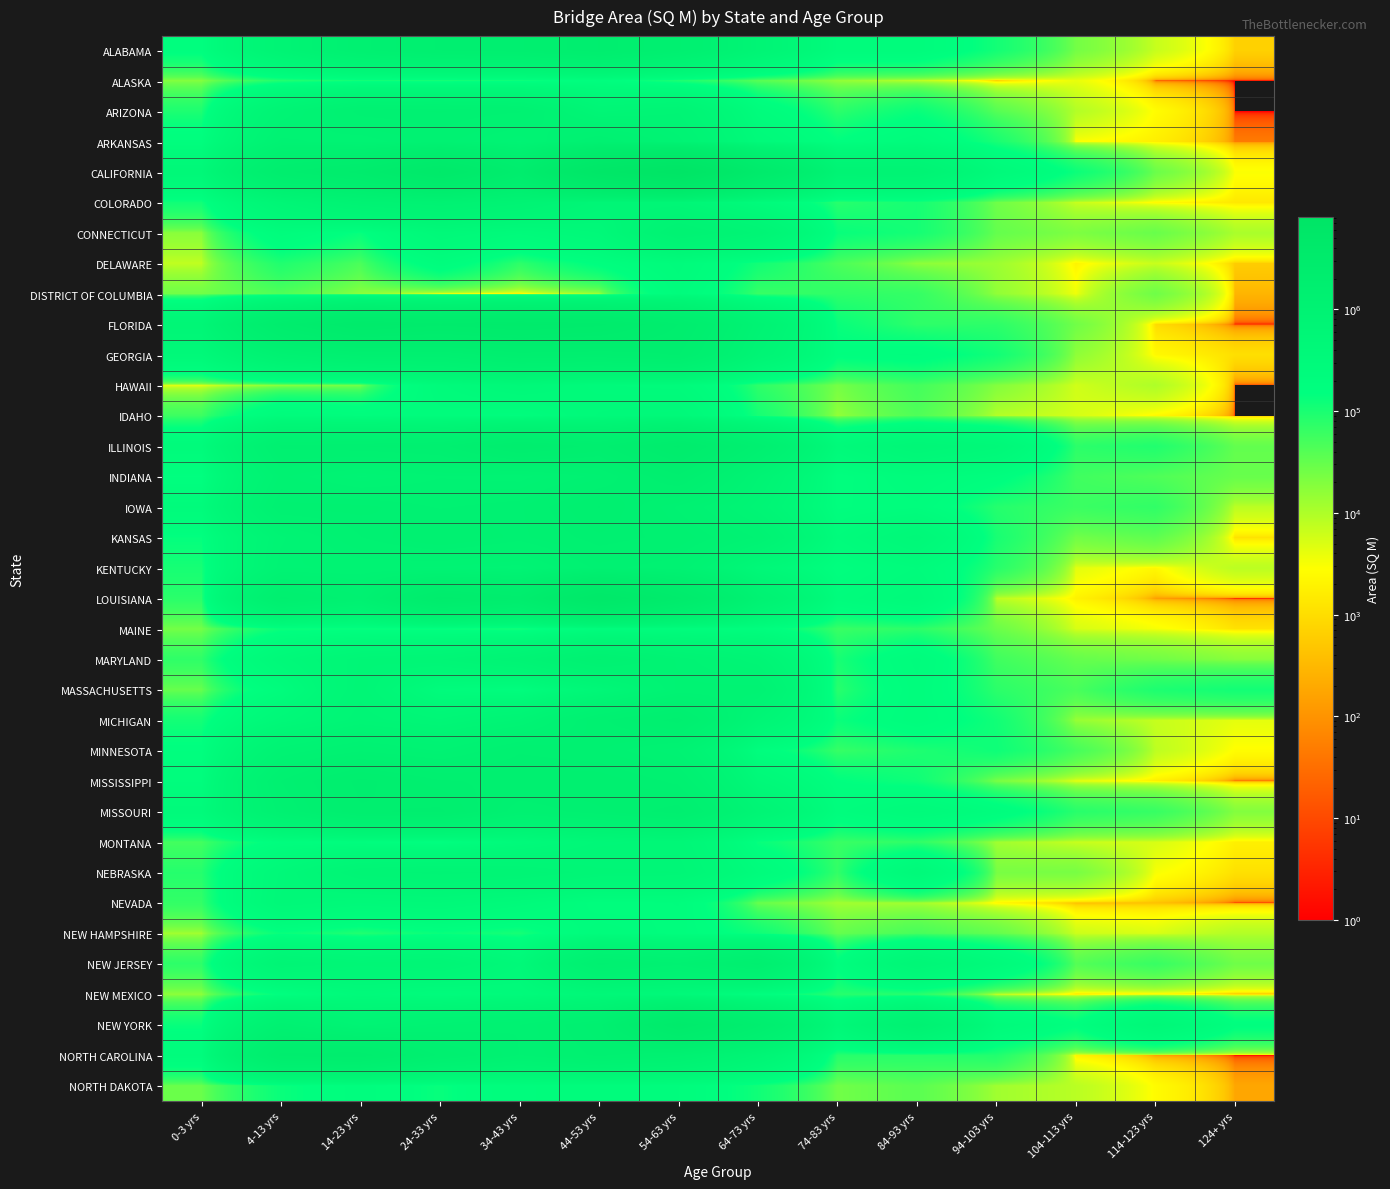

At which category is the sum across all series the highest?

54-63 yrs